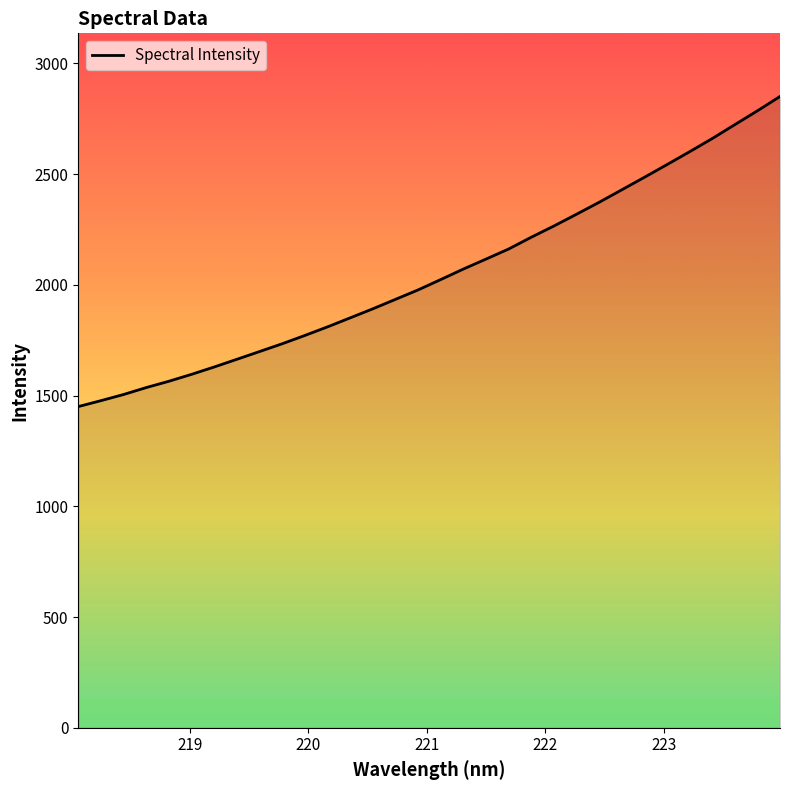

What is the difference between the maximum and minimum values?

1400.6